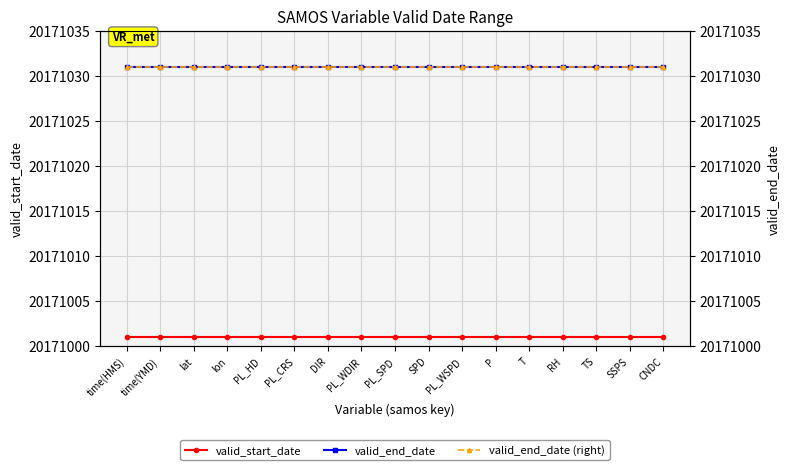

How many lines are shown in the chart?

3